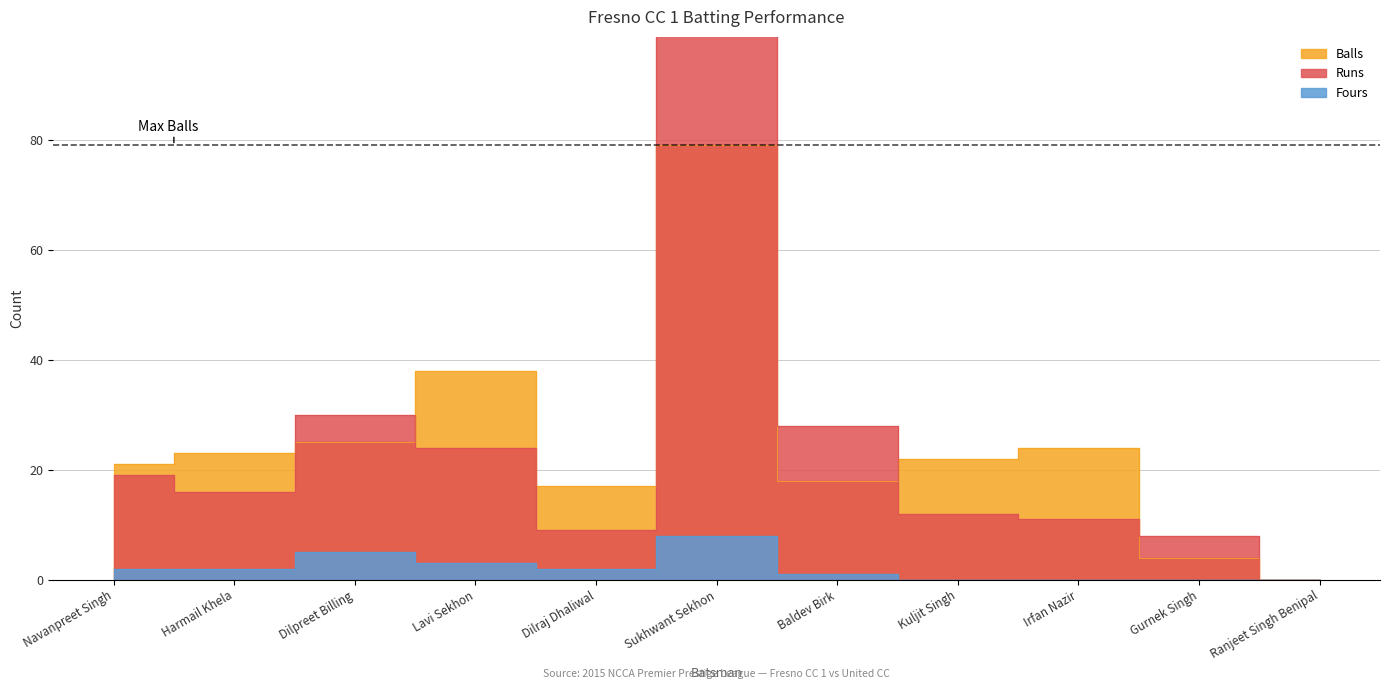

Between which two adjacent categories do Fresno CC 1 Batting Balls and Fresno CC 1 Batting Runs first intersect?

Harmail Khela and Dilpreet Billing